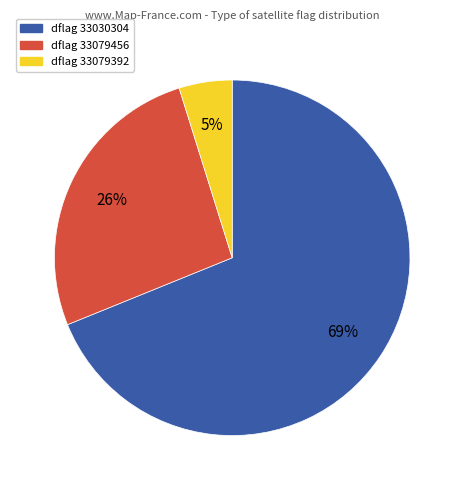

Is it true that dflag 33079456 is 39% of the pie?

False